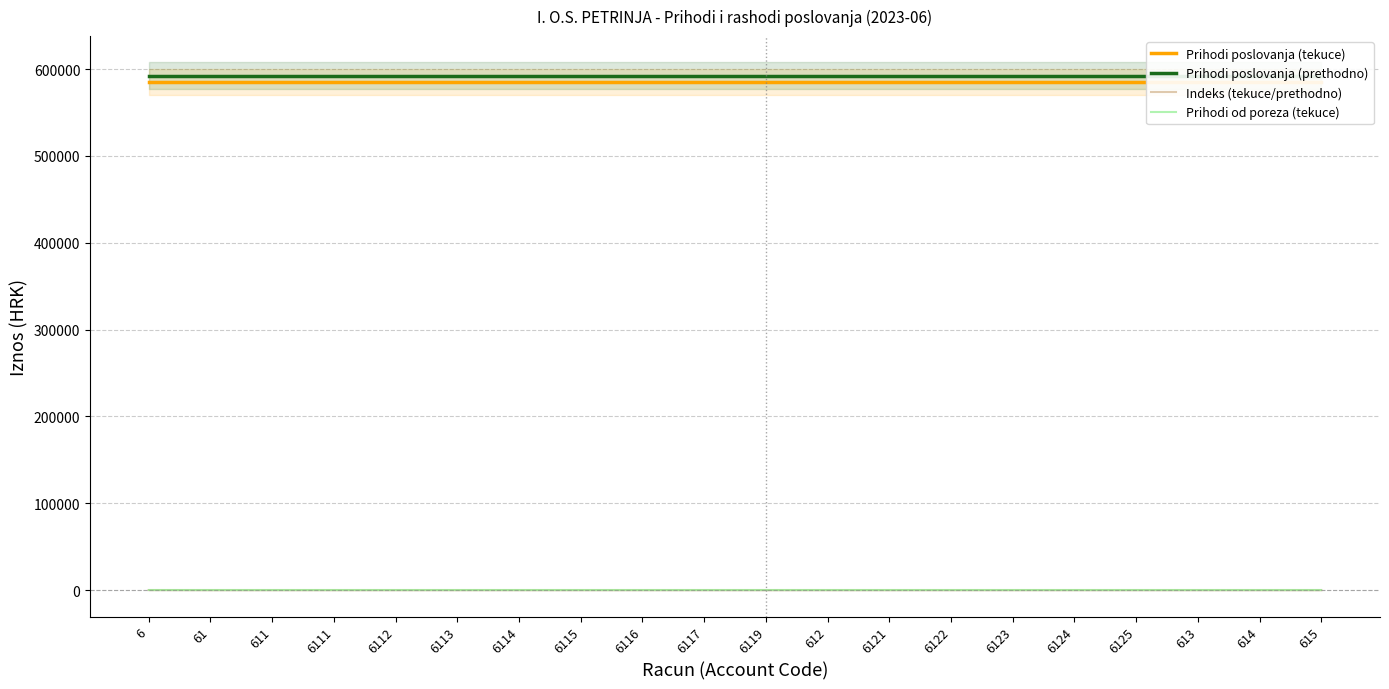

What is the difference between the maximum and minimum values in the Indeks (tekuce/prethodno) series?

98.7